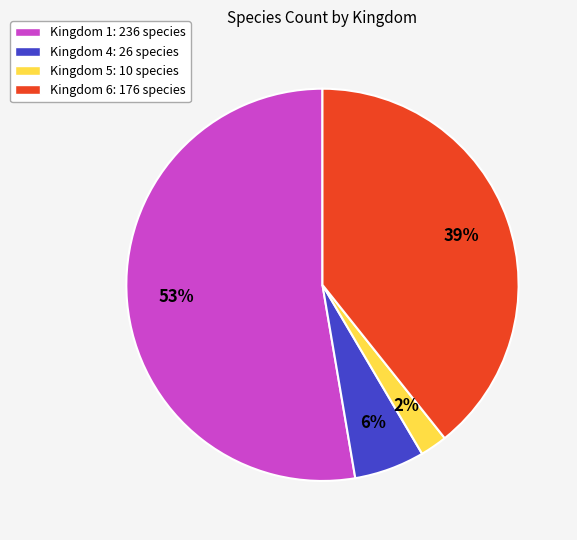

To the nearest percent, what is the average slice percentage?

25%